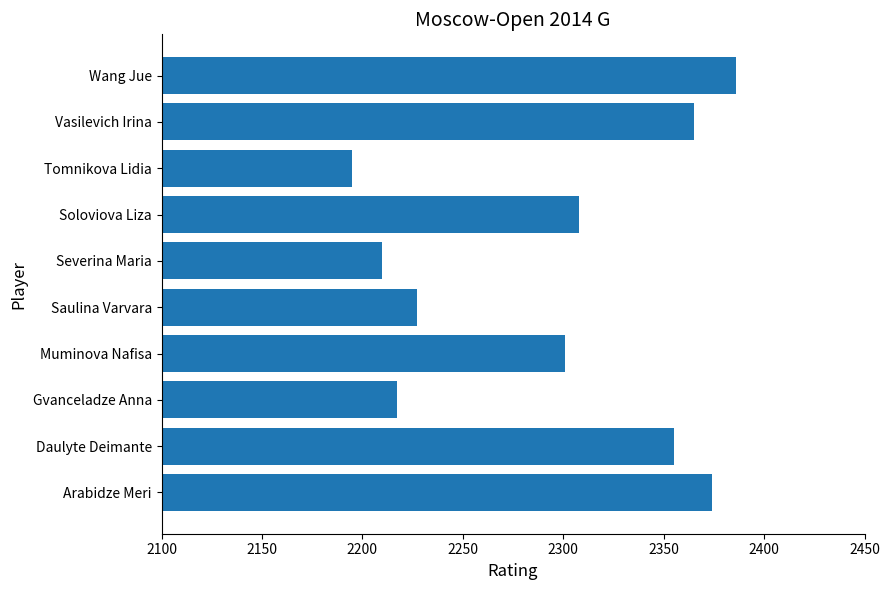

Reading bottom to top, transcribe all the data shown in this chart.

2374	2355	2217	2301	2227	2210	2308	2195	2365	2386